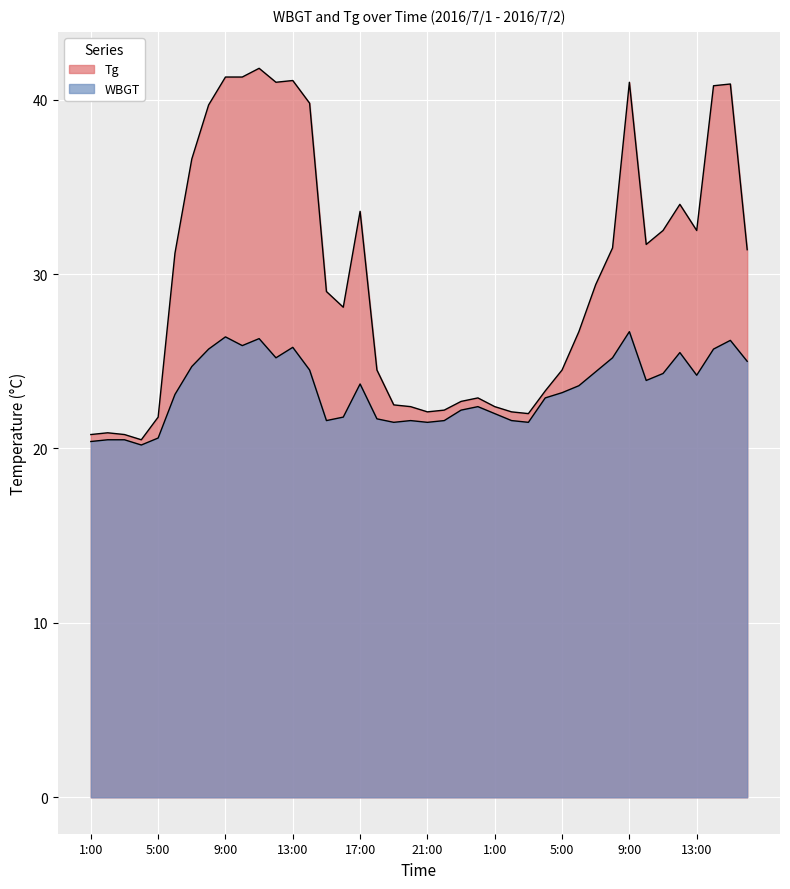

What is the lowest value of the WBGT series?

20.2